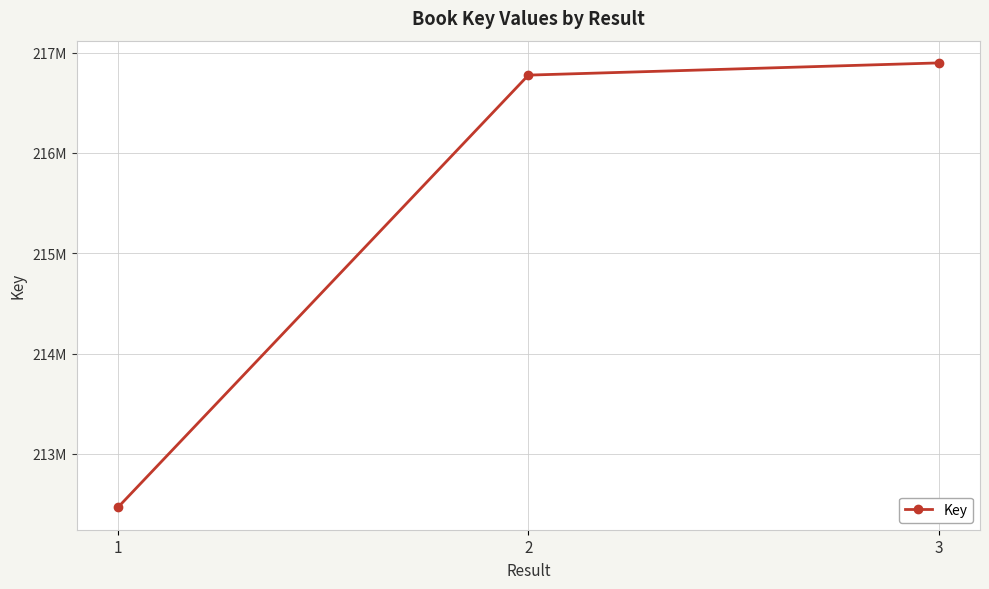

What is the difference between the second highest and minimum values?

4310144